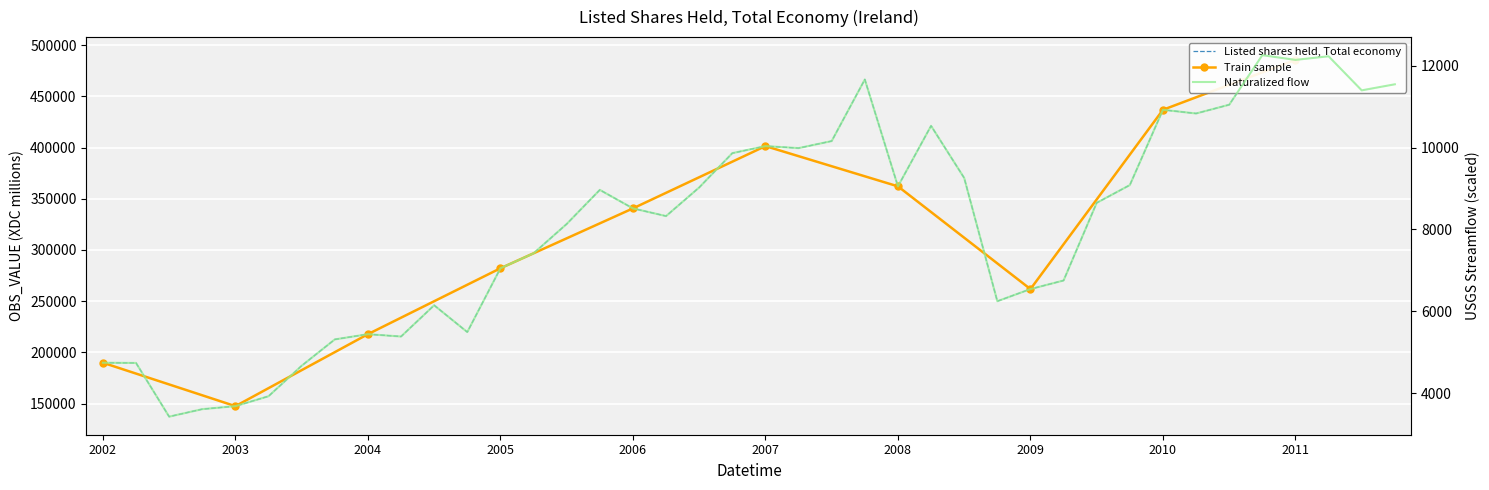

What is the value of the 39th point from the left?

11395.0